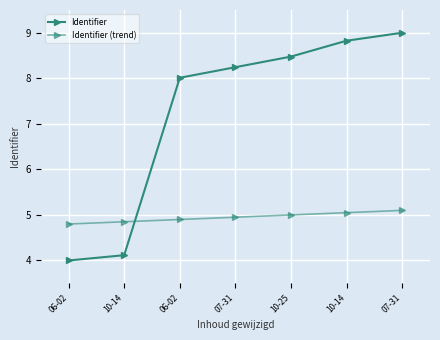

The value of Identifier at 10-25 is 13.6. True or false?

False